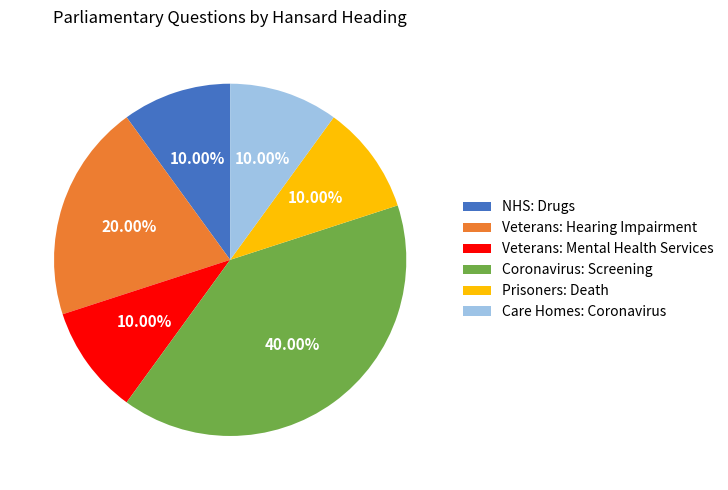

Is NHS: Drugs the majority of the pie?

No